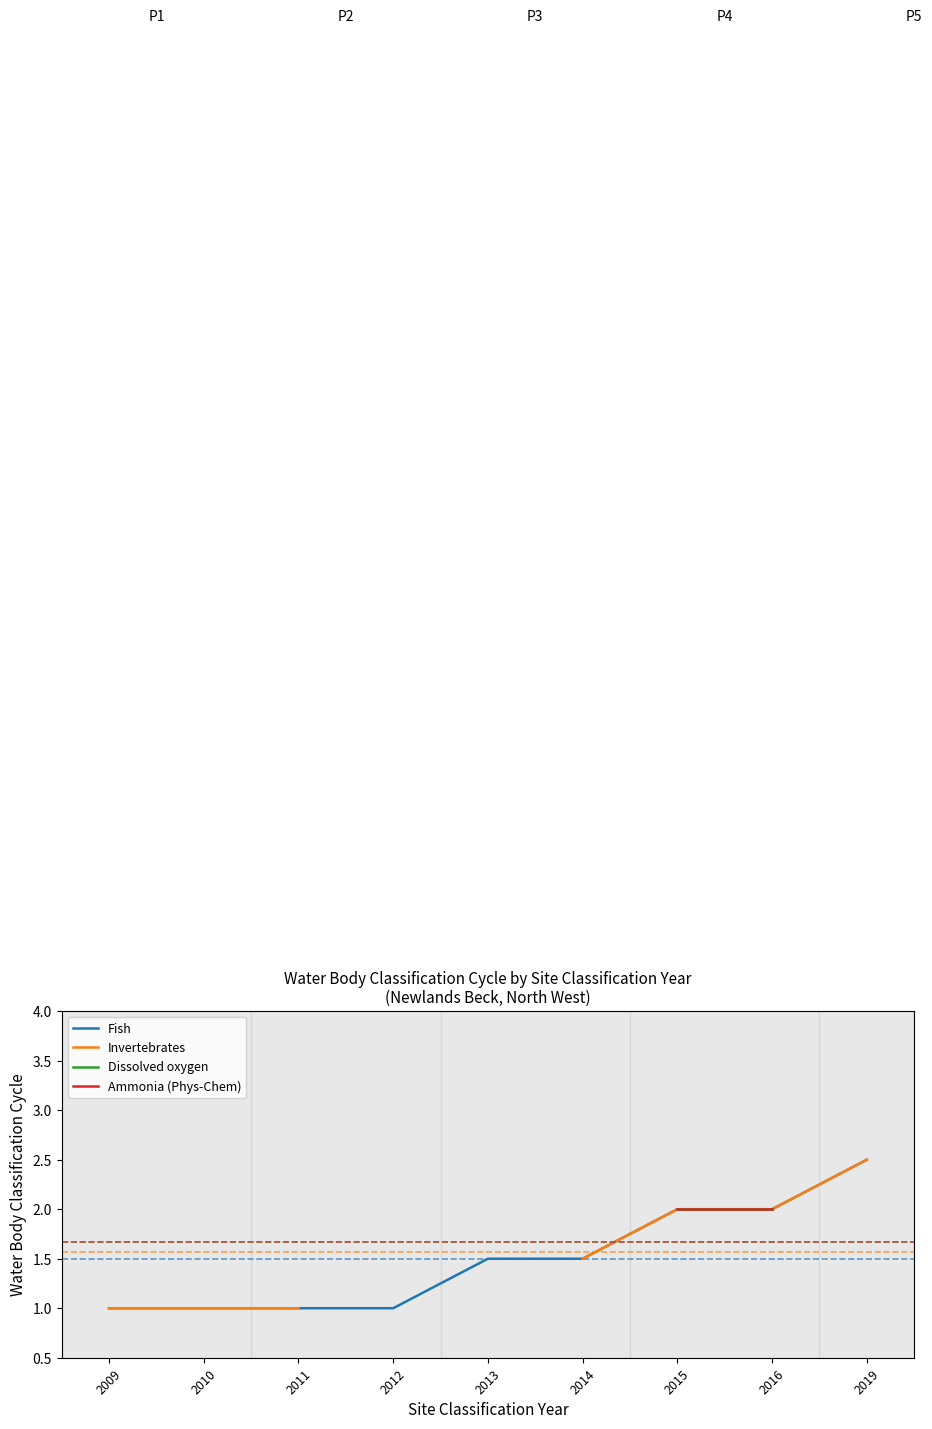

What is the difference between the maximum and minimum values in the Fish series?

1.5